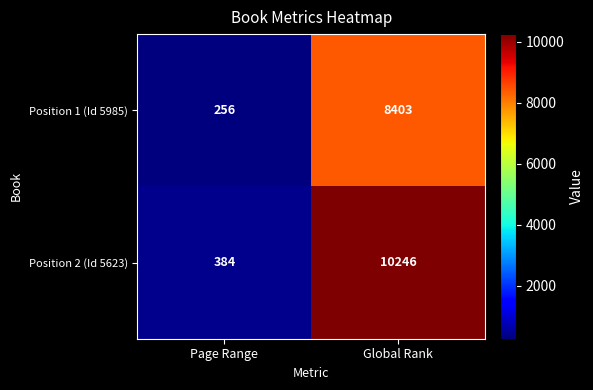

Where is Position 1 (Id 5985) nearest to the value 4329?

Page Range